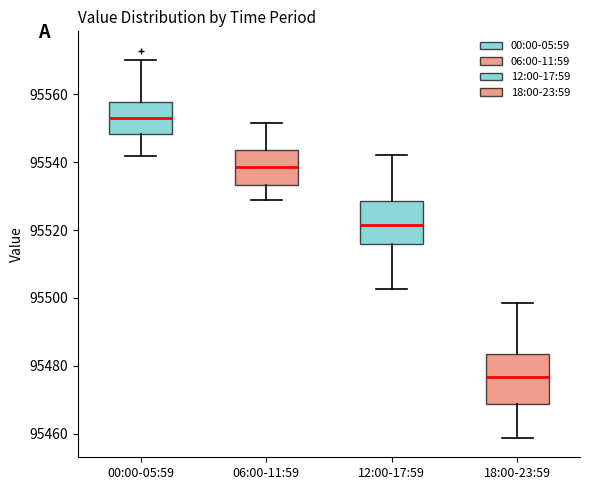

Which box is the tallest, from its lower edge to its upper edge?

18:00-23:59